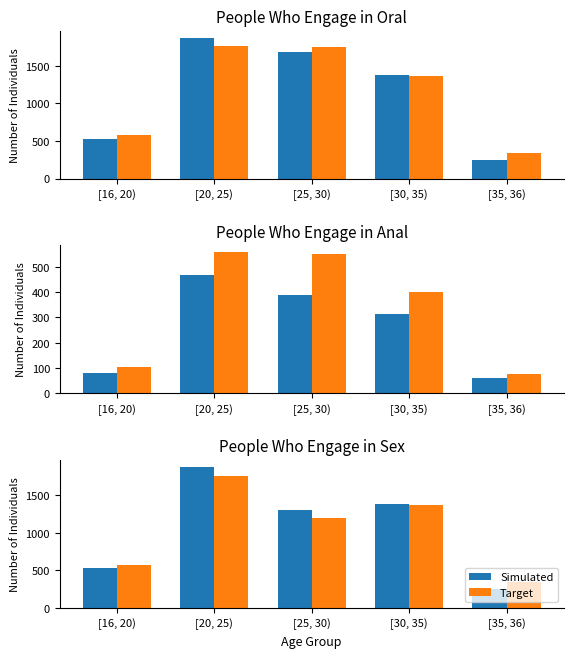

What is the approximate value of Target at [16, 20)?

575